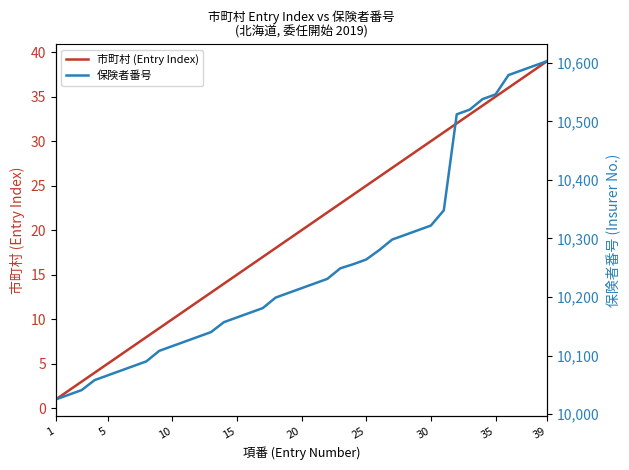

At which label does 保険者番号 reach its minimum?

1